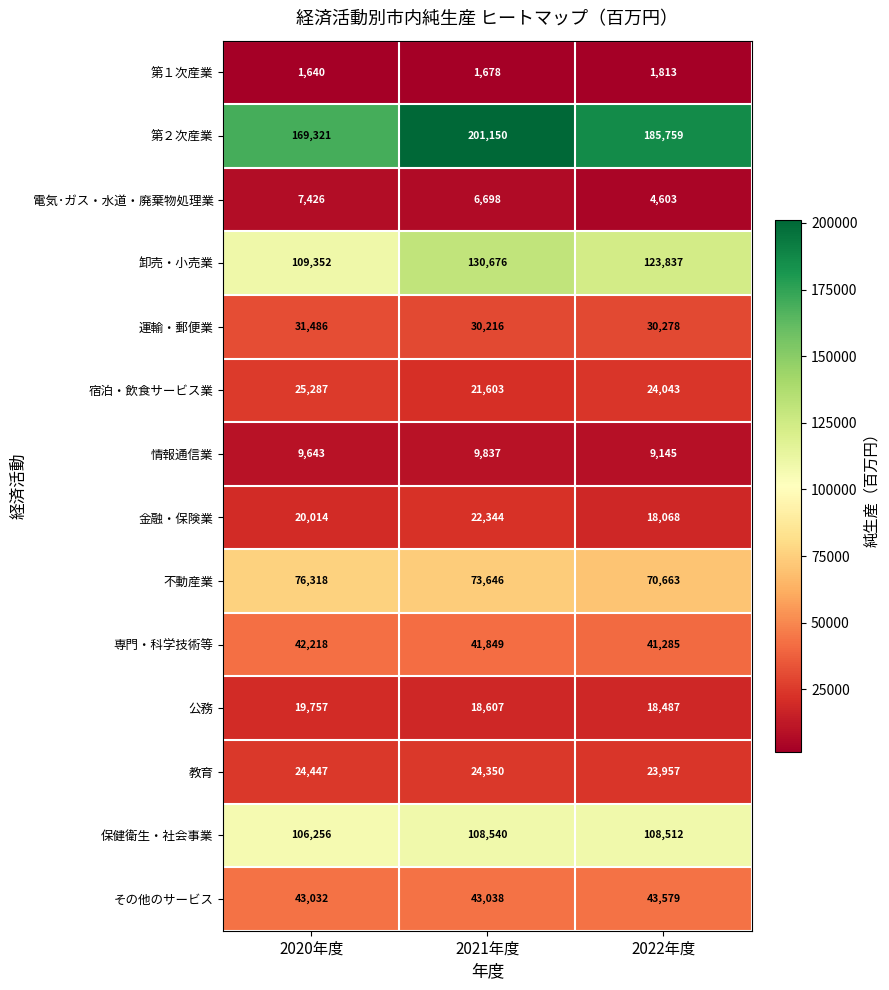

At how many categories does at least one series exceed 36020?

3